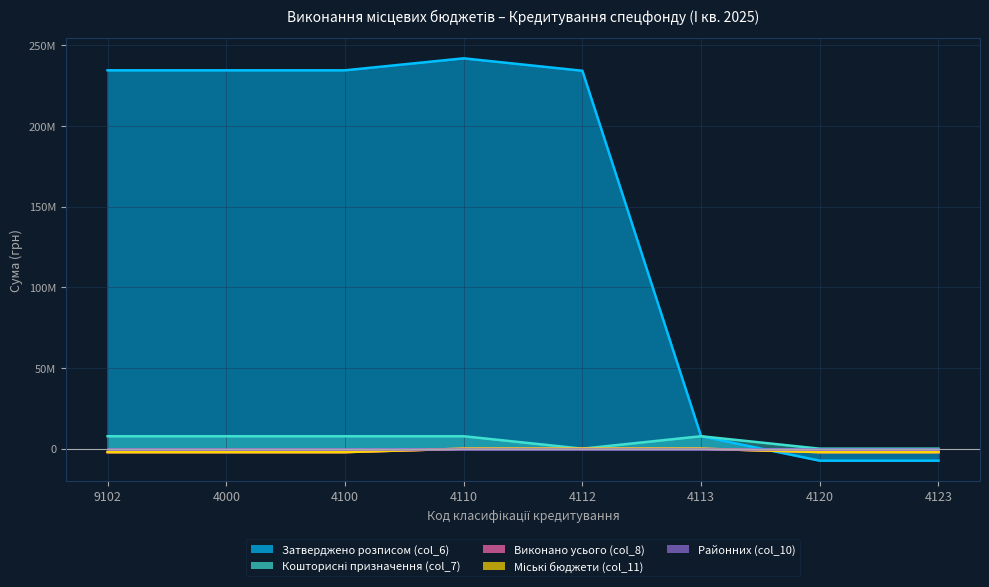

Between which two adjacent categories do Затверджено розписом (col_6) and Виконано усього (col_8) first intersect?

4113 and 4120